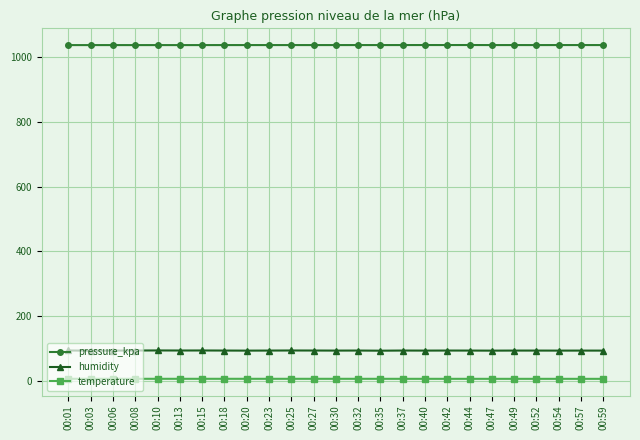

Is it true that pressure_kpa equals 1851.6 at 00:57?

False